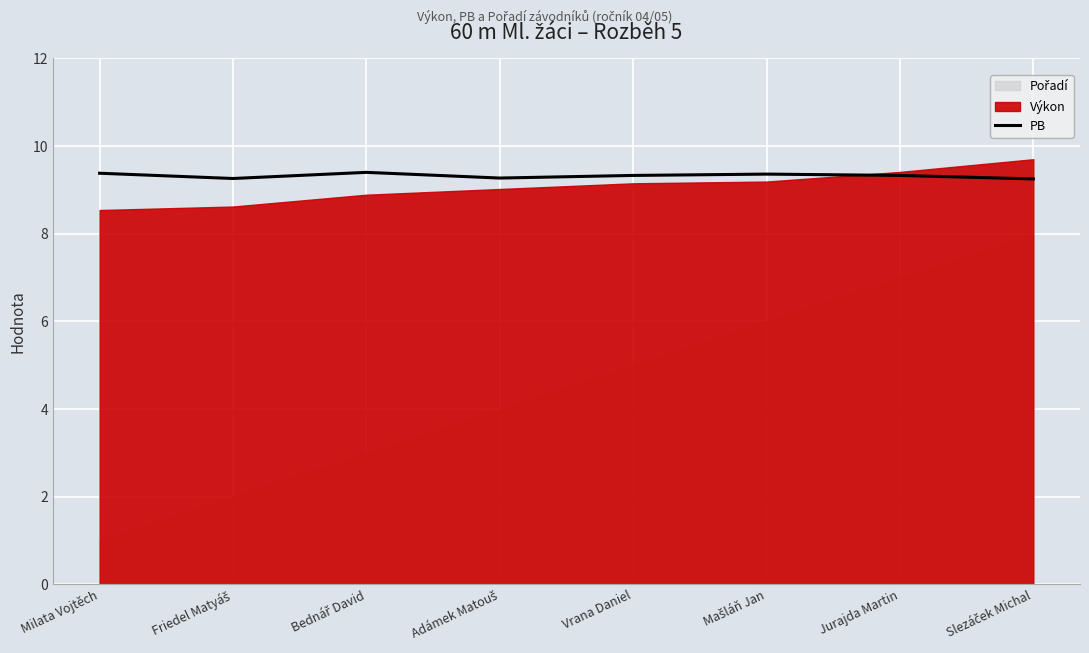

Is it true that PB equals 9.4 at Milata Vojtěch?

True